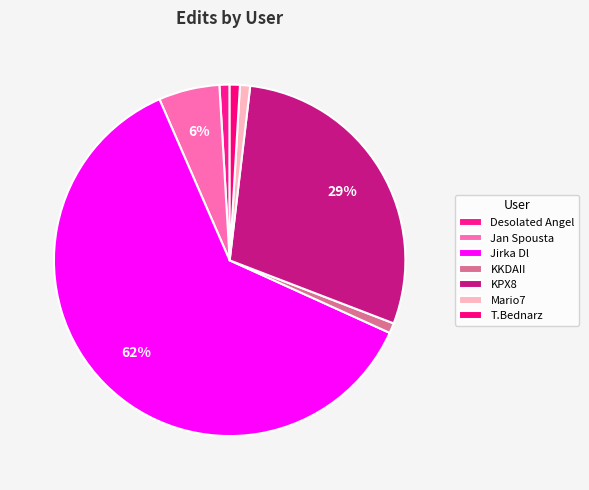

To the nearest percent, what is the combined percentage of KKDAII and T.Bednarz?

2%